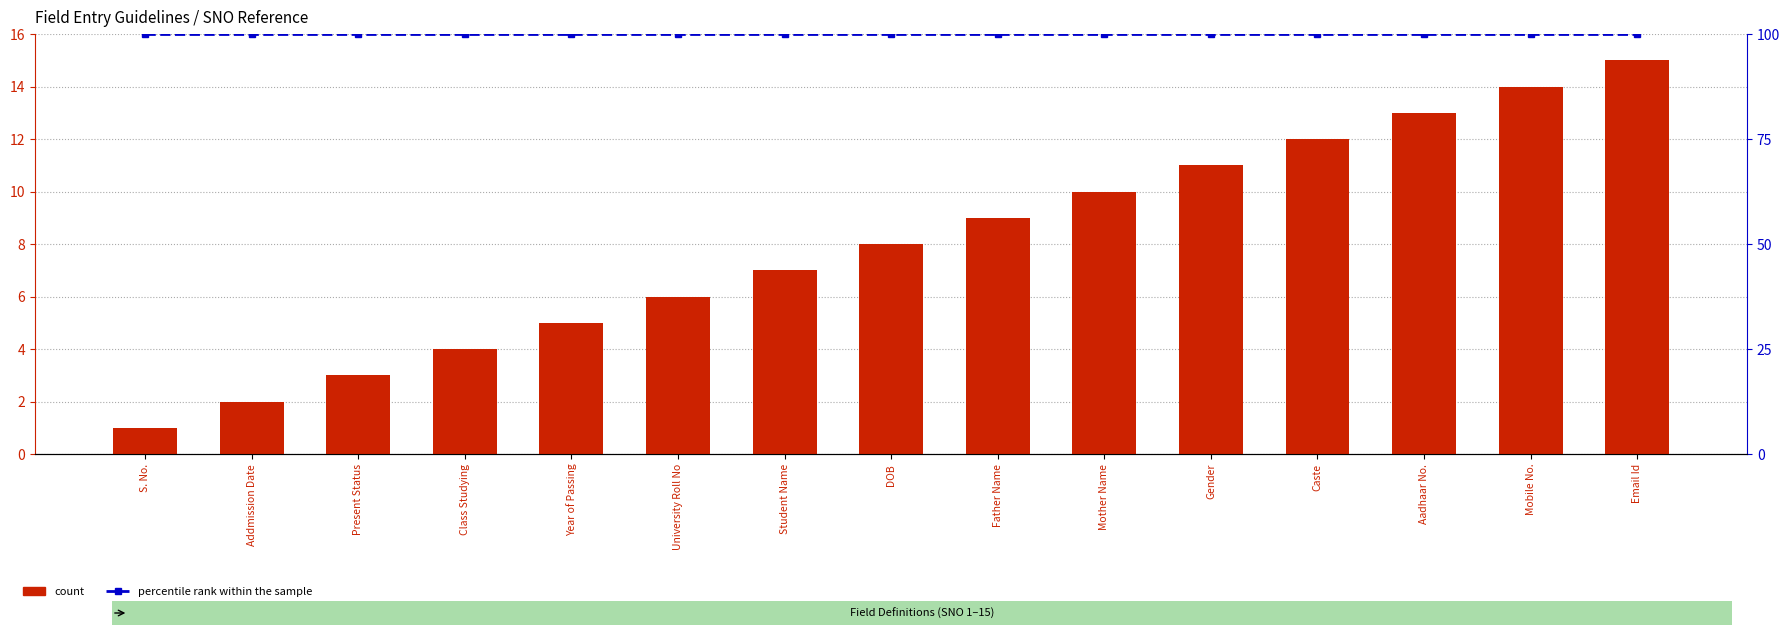

Reading left to right, list all the values displayed in this chart.

count: S. No.=1	Addmission Date=2	Present Status=3	Class Studying=4	Year of Passing=5	University Roll No=6	Student Name=7	DOB=8	Father Name=9	Mother Name=10	Gender=11	Caste=12	Aadhaar No.=13	Mobile No.=14	Email Id=15
percentile rank within the sample: S. No.=100	Addmission Date=100	Present Status=100	Class Studying=100	Year of Passing=100	University Roll No=100	Student Name=100	DOB=100	Father Name=100	Mother Name=100	Gender=100	Caste=100	Aadhaar No.=100	Mobile No.=100	Email Id=100